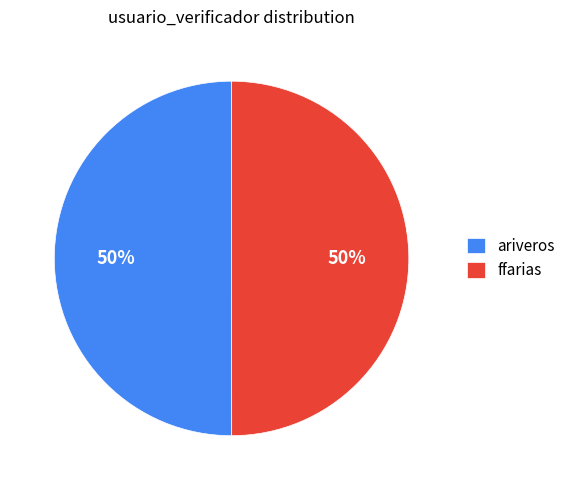

How many slices are in this pie chart?

2